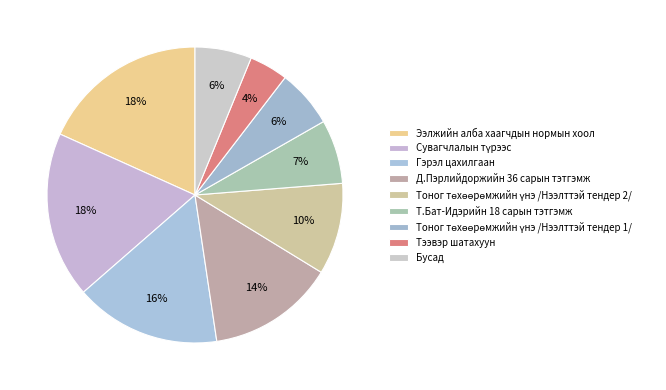

How many slices are in this pie chart?

9